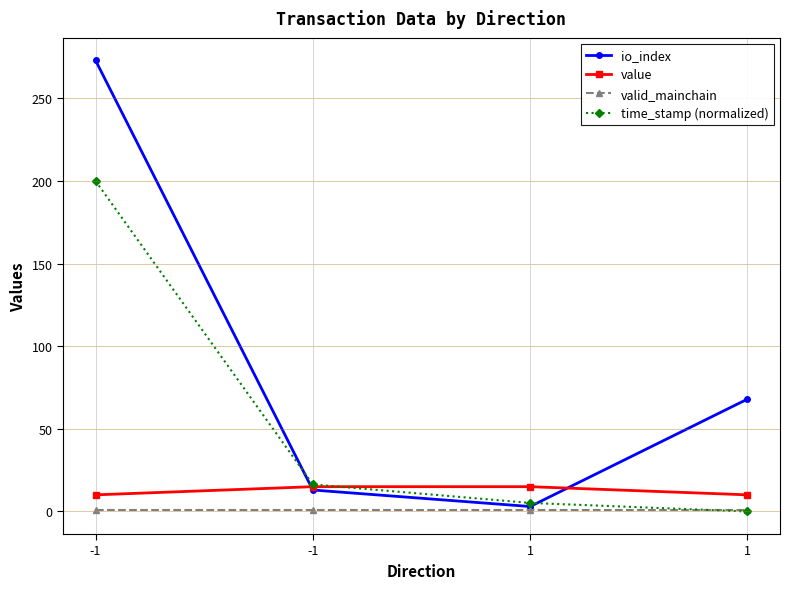

How many lines are shown in the chart?

4